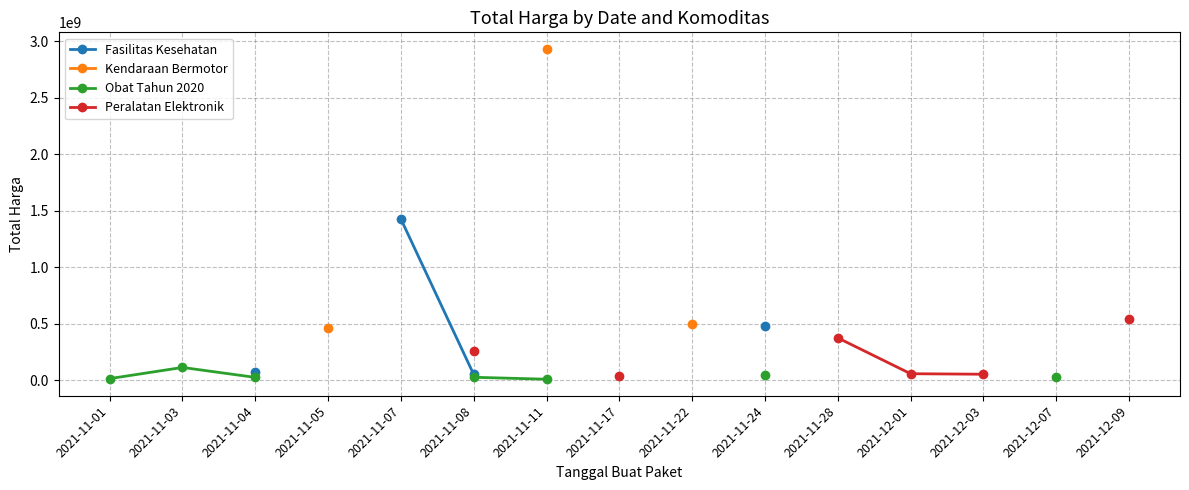

What is the value of the Peralatan Elektronik point at the 13th from the left?

51601000.0